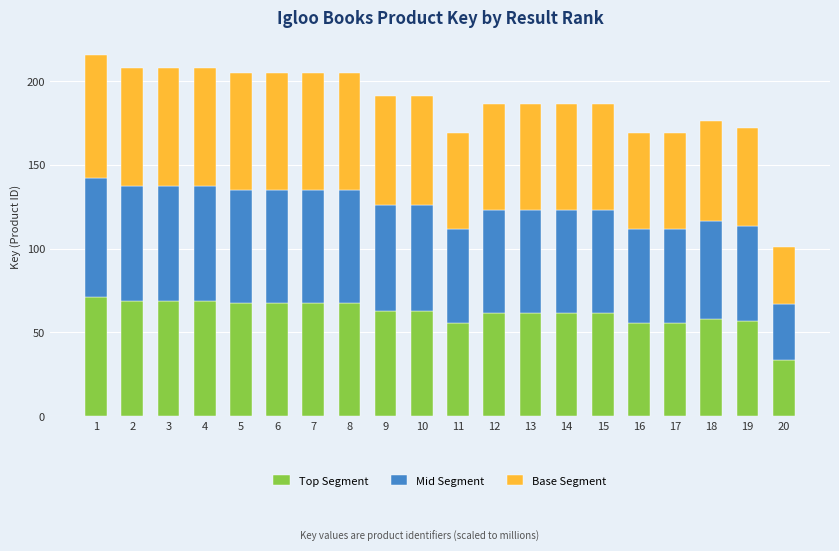

Is it true that Top Segment equals 38.1 at 13?

False